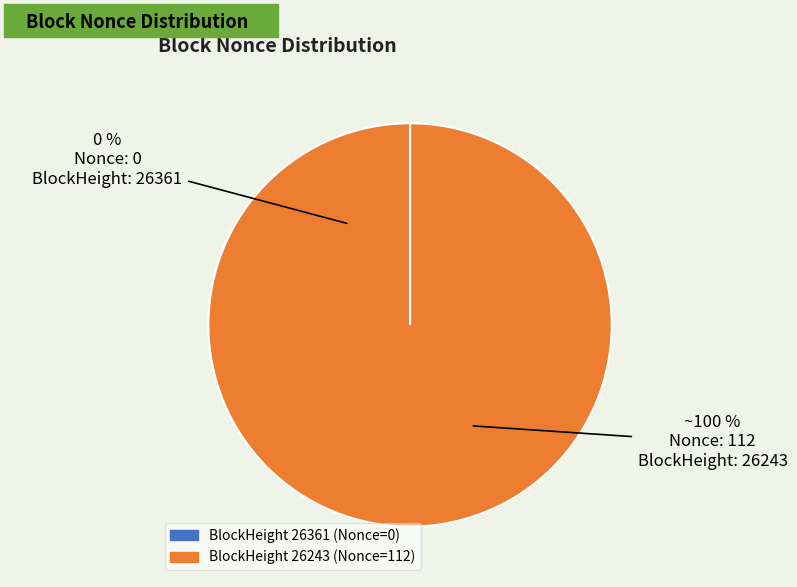

What is the majority slice?

26243